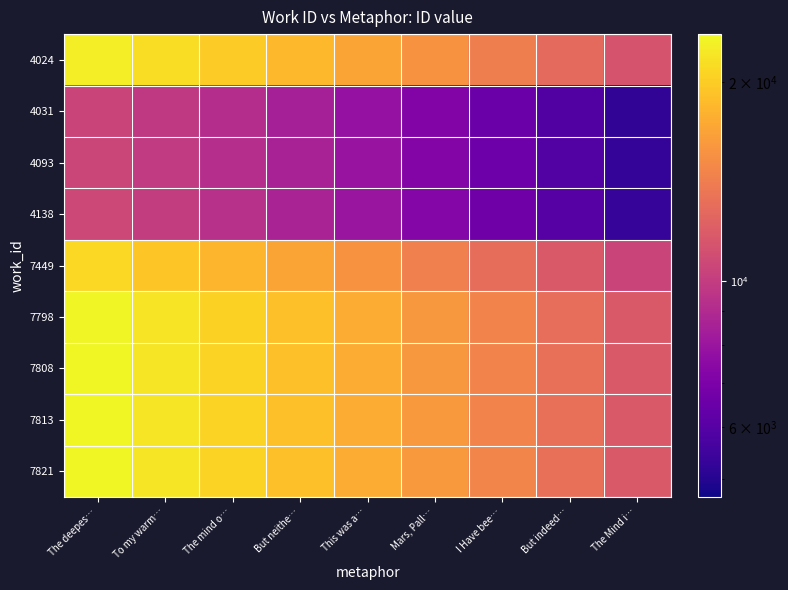

Reading left to right, transcribe all the data shown in this chart.

4024: The deepes…=22705.0	To my warm…=21285.9	The mind o…=19866.9	But neithe…=18447.8	This was a…=17028.8	Mars, Pall…=15609.7	I Have bee…=14190.6	But indeed…=12771.6	The Mind i…=11352.5
4031: The deepes…=10437.0	To my warm…=9784.7	The mind o…=9132.4	But neithe…=8480.1	This was a…=7827.8	Mars, Pall…=7175.4	I Have bee…=6523.1	But indeed…=5870.8	The Mind i…=5218.5
4093: The deepes…=10542.0	To my warm…=9883.1	The mind o…=9224.2	But neithe…=8565.4	This was a…=7906.5	Mars, Pall…=7247.6	I Have bee…=6588.8	But indeed…=5929.9	The Mind i…=5271.0
4138: The deepes…=10631.0	To my warm…=9966.6	The mind o…=9302.1	But neithe…=8637.7	This was a…=7973.2	Mars, Pall…=7308.8	I Have bee…=6644.4	But indeed…=5979.9	The Mind i…=5315.5
7449: The deepes…=20859.0	To my warm…=19555.3	The mind o…=18251.6	But neithe…=16947.9	This was a…=15644.2	Mars, Pall…=14340.6	I Have bee…=13036.9	But indeed…=11733.2	The Mind i…=10429.5
7798: The deepes…=23352.0	To my warm…=21892.5	The mind o…=20433.0	But neithe…=18973.5	This was a…=17514.0	Mars, Pall…=16054.5	I Have bee…=14595.0	But indeed…=13135.5	The Mind i…=11676.0
7808: The deepes…=23415.0	To my warm…=21951.6	The mind o…=20488.1	But neithe…=19024.7	This was a…=17561.2	Mars, Pall…=16097.8	I Have bee…=14634.4	But indeed…=13170.9	The Mind i…=11707.5
7813: The deepes…=23422.0	To my warm…=21958.1	The mind o…=20494.2	But neithe…=19030.4	This was a…=17566.5	Mars, Pall…=16102.6	I Have bee…=14638.8	But indeed…=13174.9	The Mind i…=11711.0
7821: The deepes…=23430.0	To my warm…=21965.6	The mind o…=20501.2	But neithe…=19036.9	This was a…=17572.5	Mars, Pall…=16108.1	I Have bee…=14643.8	But indeed…=13179.4	The Mind i…=11715.0